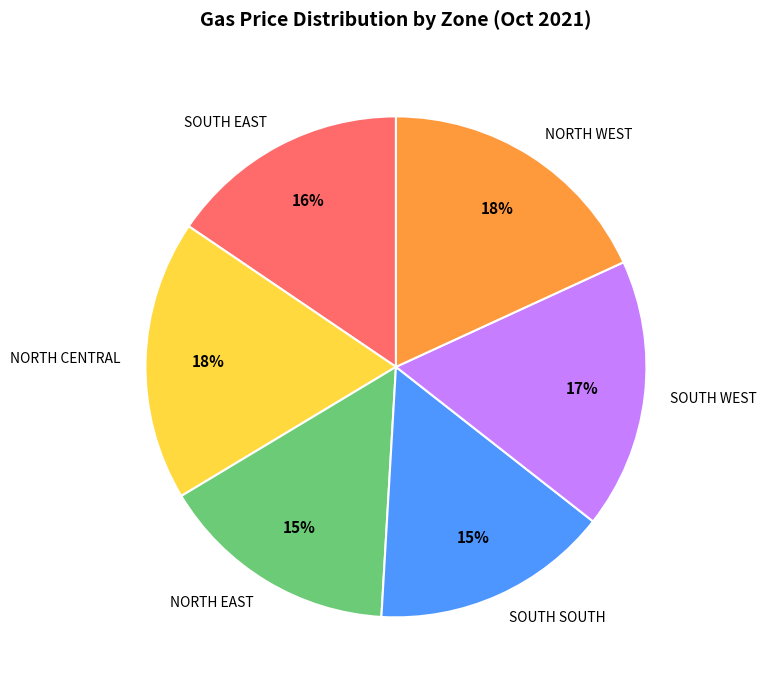

Does NORTH CENTRAL represent more than half of the total?

No